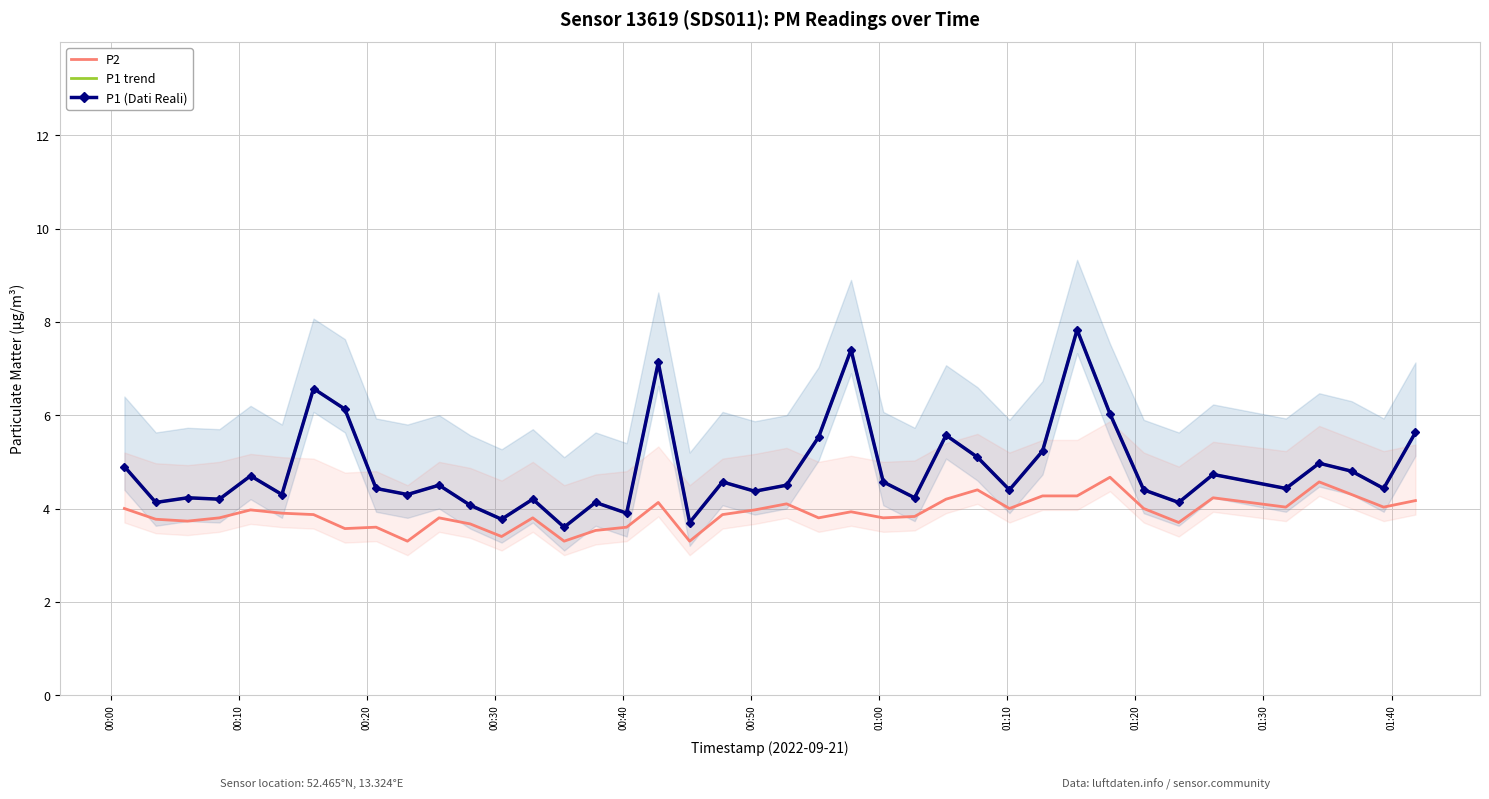

What is the greatest value displayed?

7.8